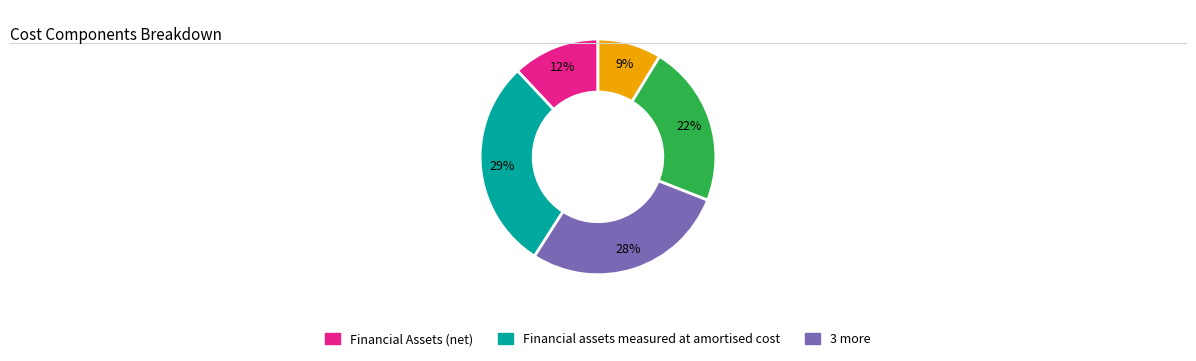

To the nearest percent, what is the difference between the largest and smallest slice percentages?

20%